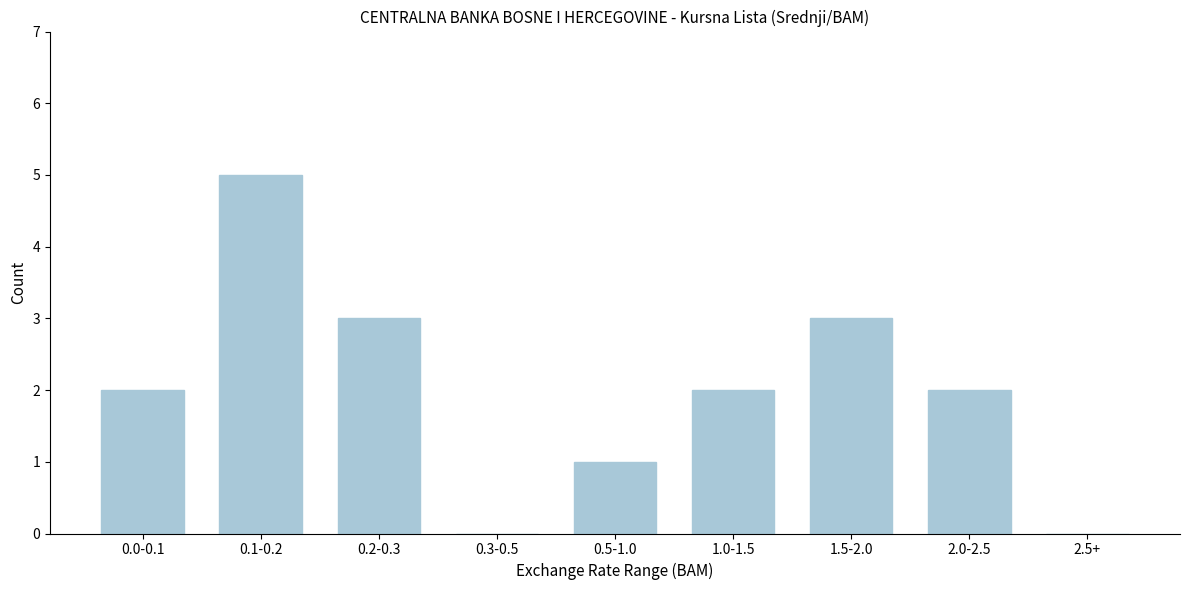

Reading right to left, extract all data points from this chart.

2.5+=0	2.0-2.5=2	1.5-2.0=3	1.0-1.5=2	0.5-1.0=1	0.3-0.5=0	0.2-0.3=3	0.1-0.2=5	0.0-0.1=2